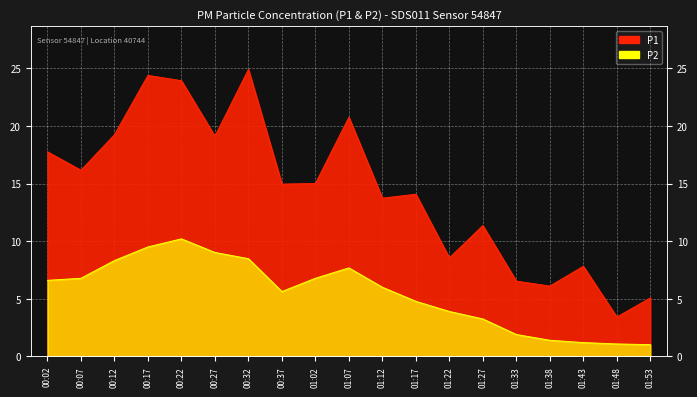

What is the label of the 5th point from the right?

01:33